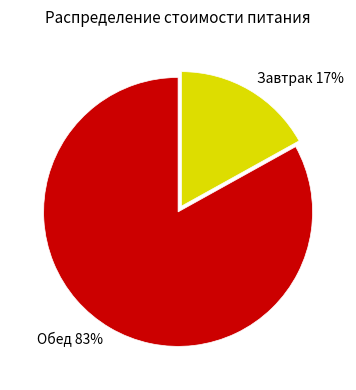

Count the number of slices in the pie.

2